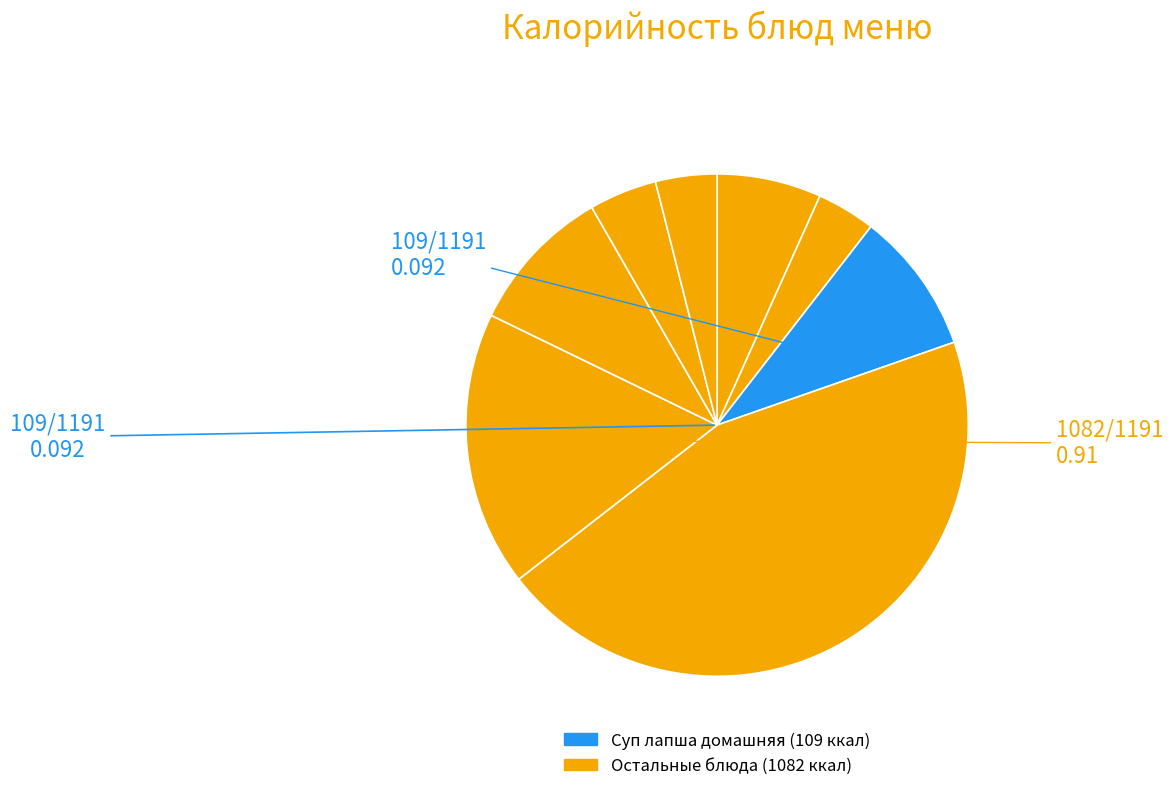

How many segments does this pie chart have?

8